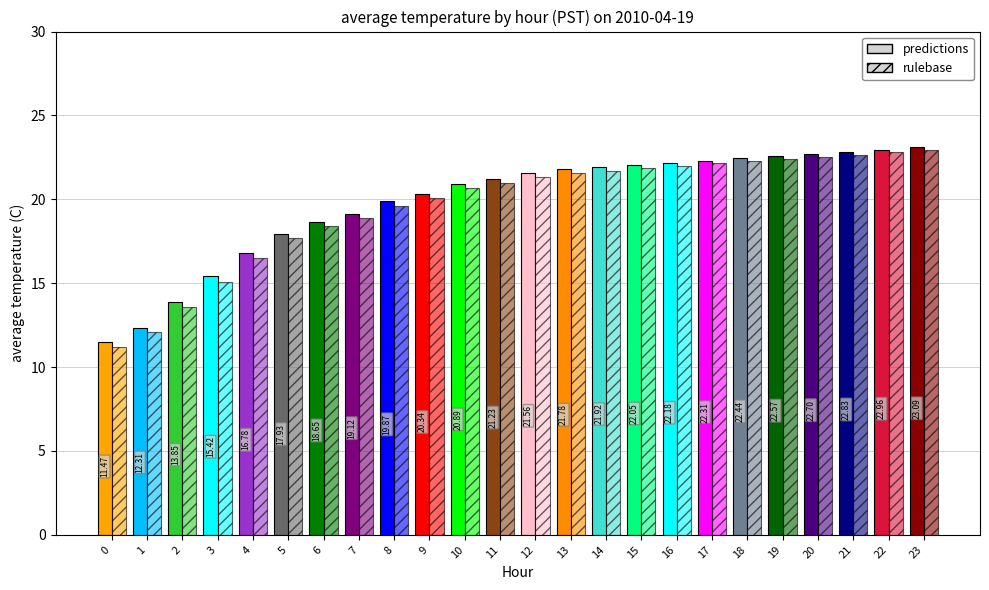

At which label does predictions first exceed 21?

11